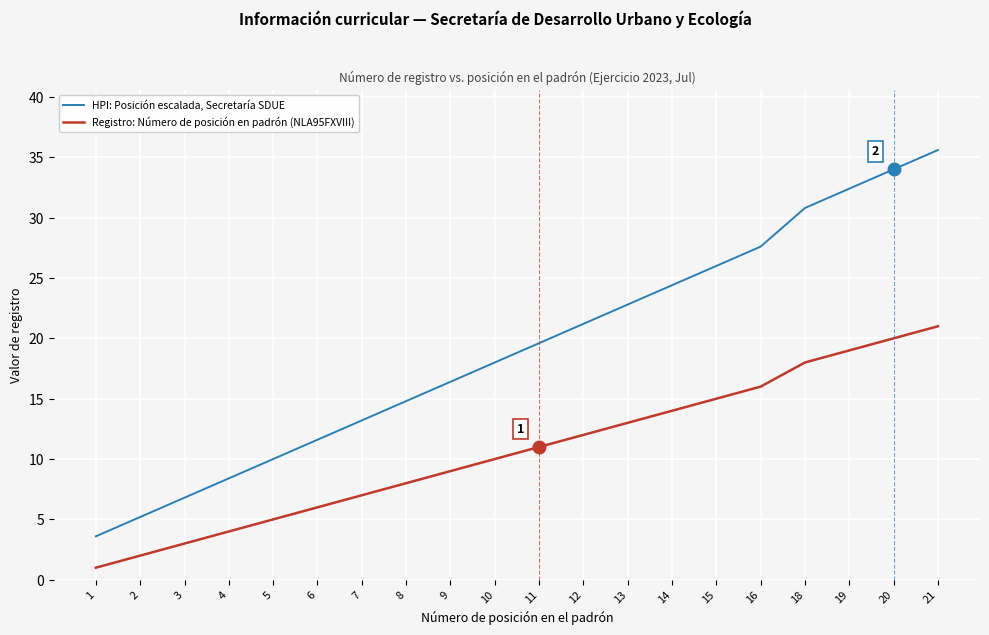

Which series changed the most between 5 and 18?

HPI: Posición escalada, Secretaría SDUE